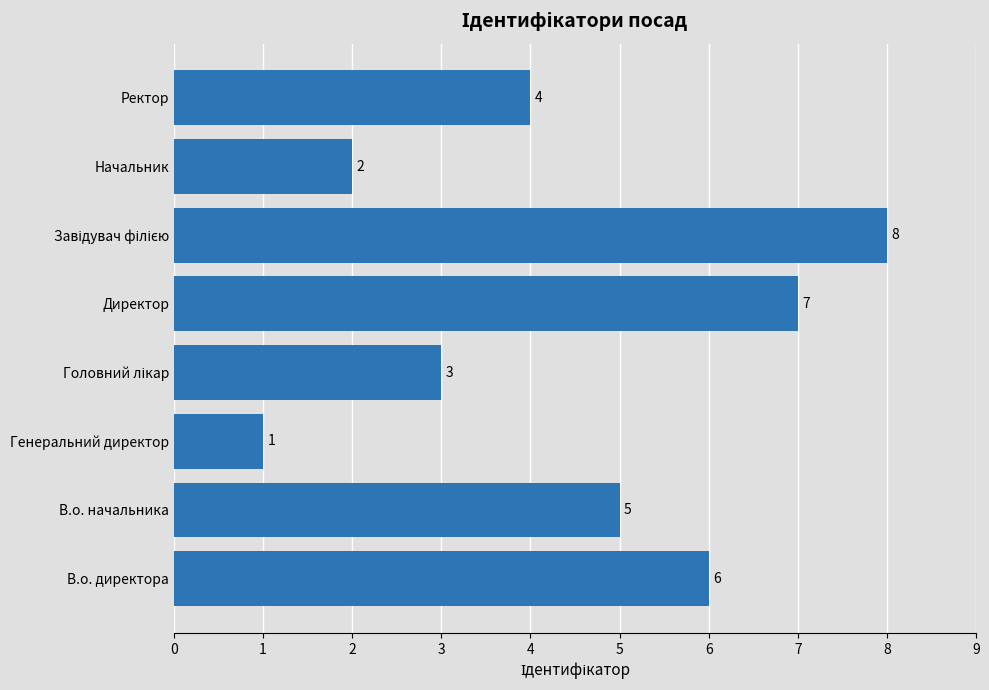

Reading top to bottom, transcribe all the data shown in this chart.

4	2	8	7	3	1	5	6